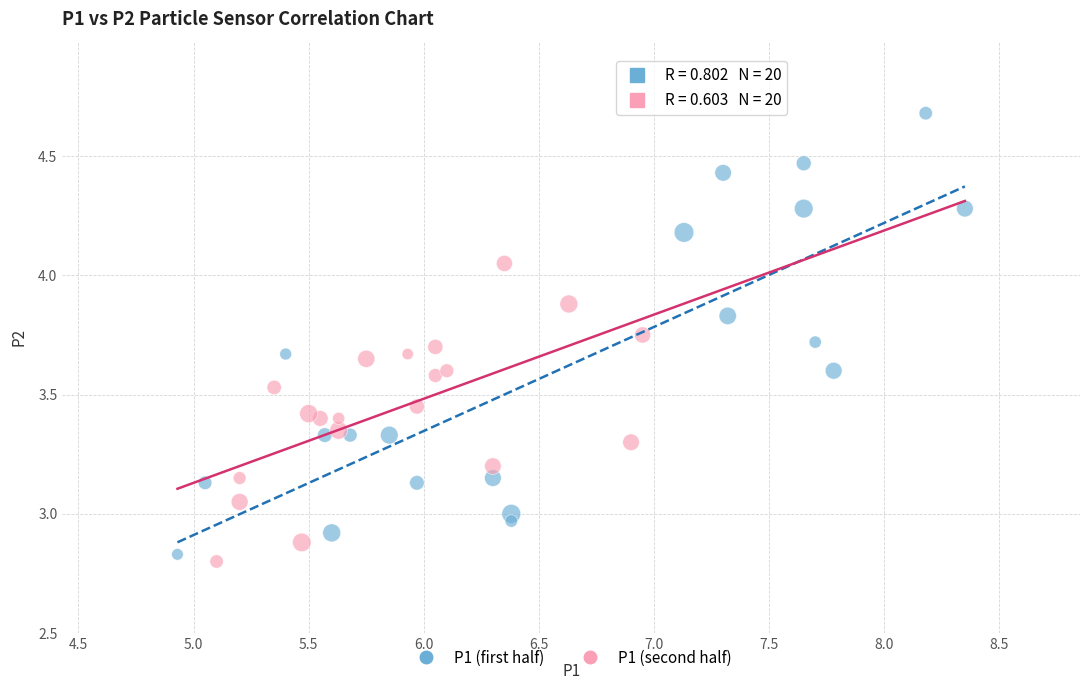

Which series has the largest Y range (max minus min)?

P1 (first half)